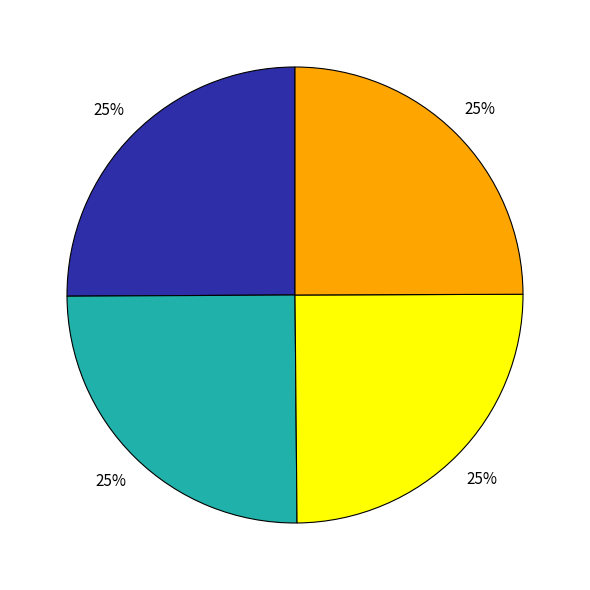

Is there a majority slice in this chart?

No